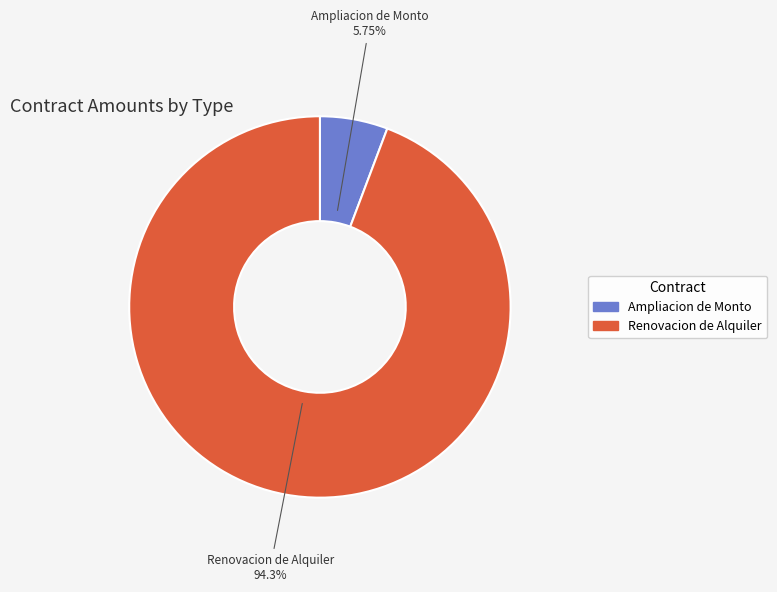

Approximately how many times larger is the value at Renovacion de Alquiler compared to Ampliacion de Monto?

16.4